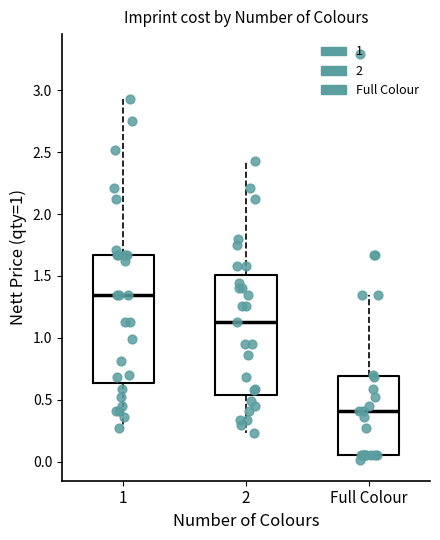

Reading left to right, transcribe this box plot: for each box, give where its median line is, the range the box spans, and where its two whiskers end, as read against the y-axis. The values are not printed on the chart, so give them approximately, as read against the axis.

1: median 1.35, box 0.65 to 1.65, whiskers 0.25 to 2.95
2: median 1.15, box 0.55 to 1.50, whiskers 0.25 to 2.45
Full Colour: median 0.40, box 0.05 to 0.70, whiskers 0.00 to 1.35